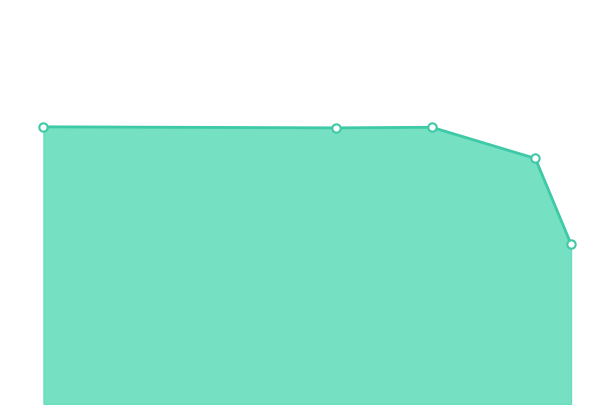

Where is the first local minimum?

11.256078